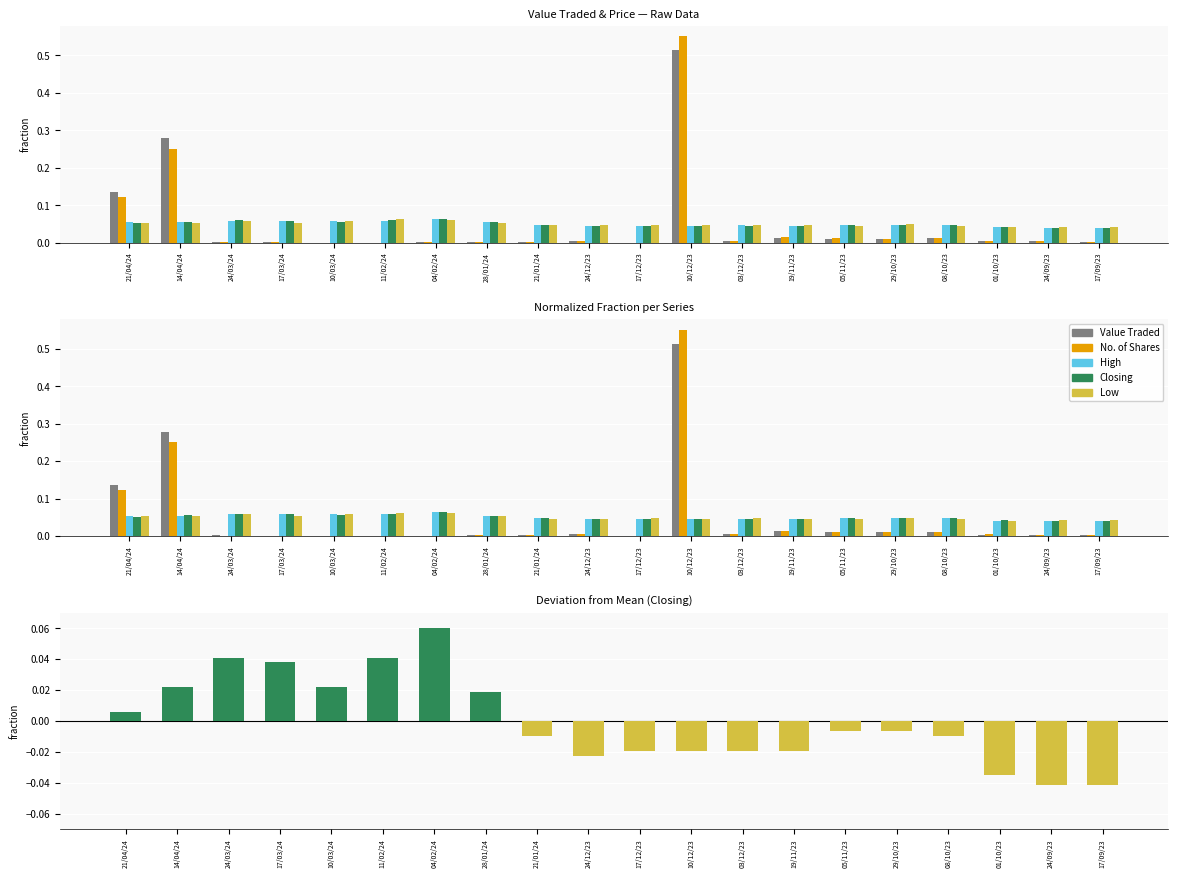

What is the difference between the second highest and second lowest values in the No. of Shares series?

0.2